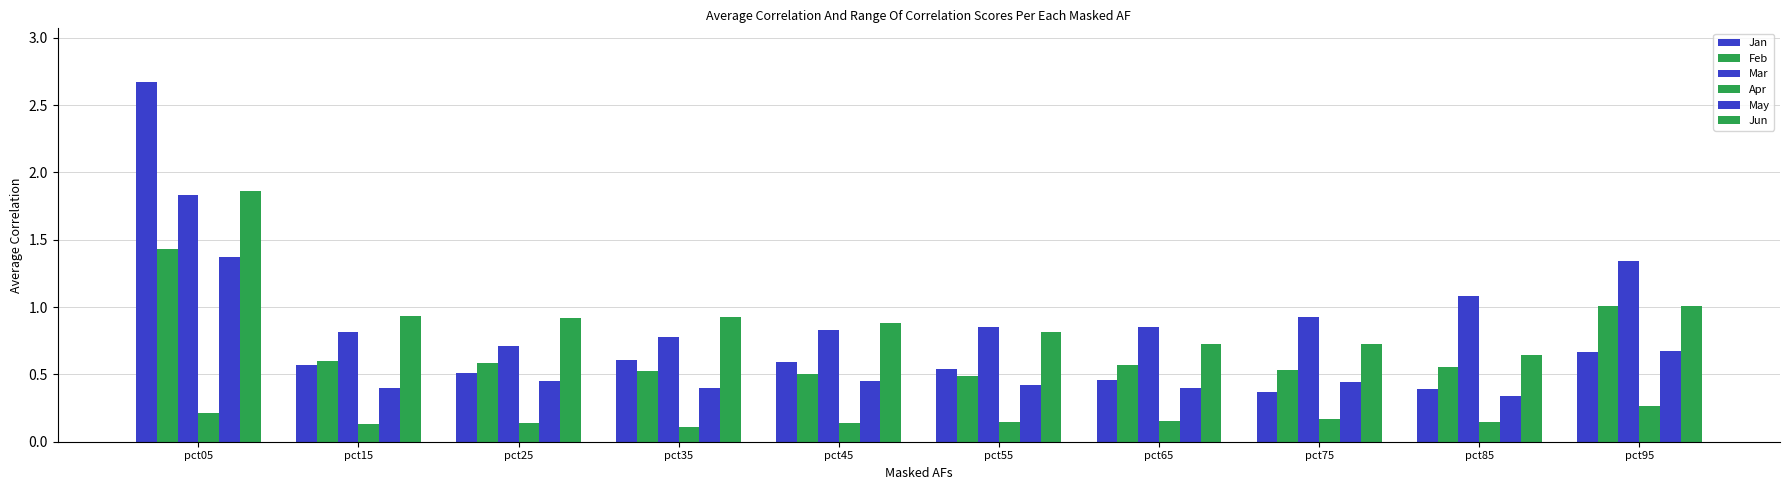

How many bars are there in each group?

6